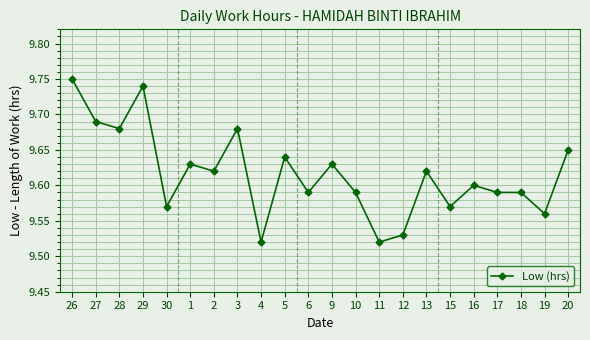

Count the number of categories in the chart.

22